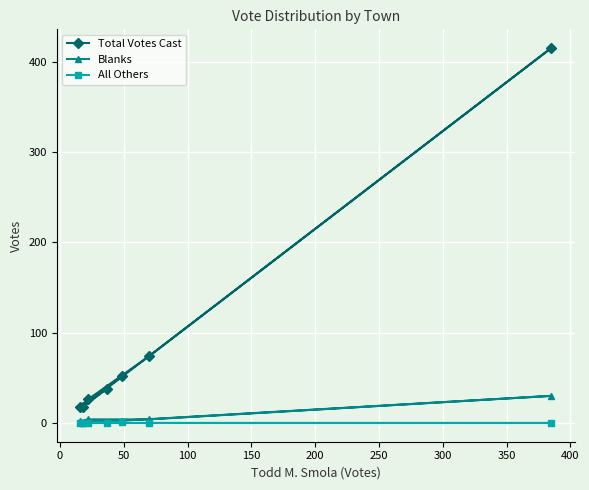

What is the value of the Total Votes Cast point at the 2nd from the left?

18